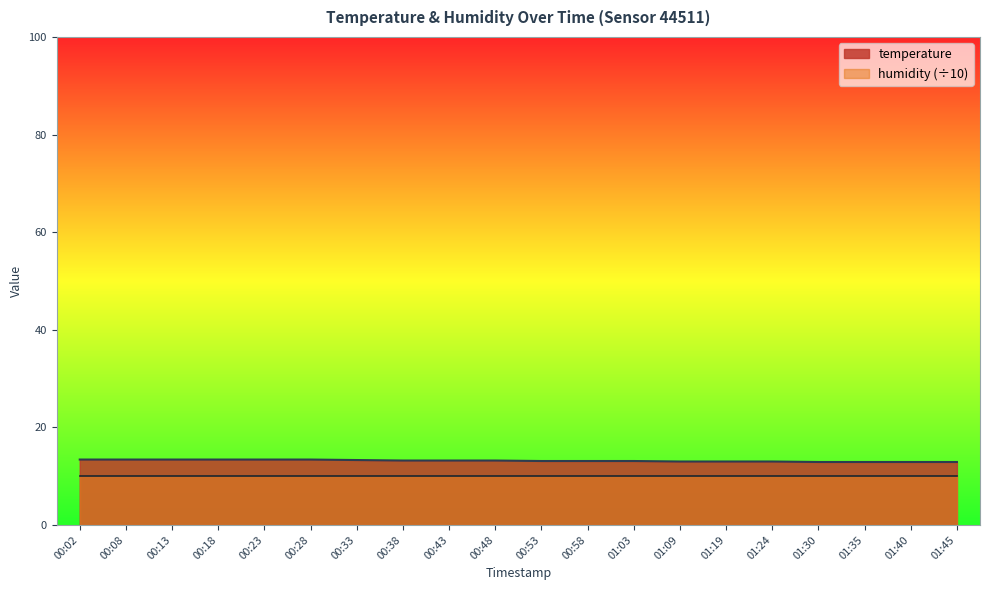

List the labels in order of value, largest first.

00:02, 00:08, 00:13, 00:18, 00:23, 00:28, 00:33, 00:38, 00:43, 00:48, 00:53, 00:58, 01:03, 01:09, 01:19, 01:24, 01:30, 01:35, 01:40, 01:45